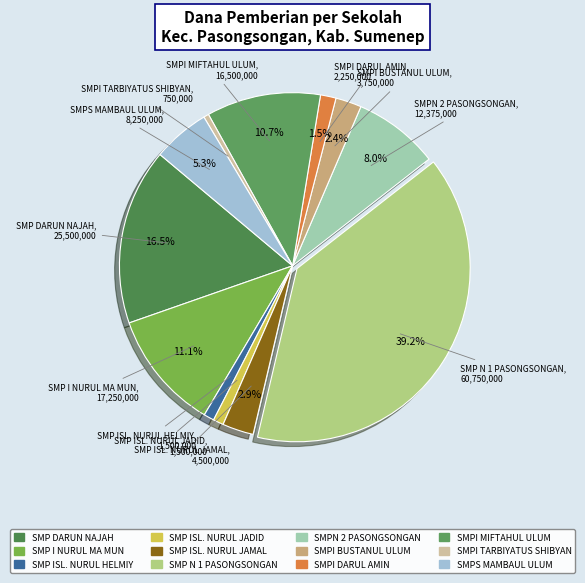

Is there a majority slice in this chart?

No